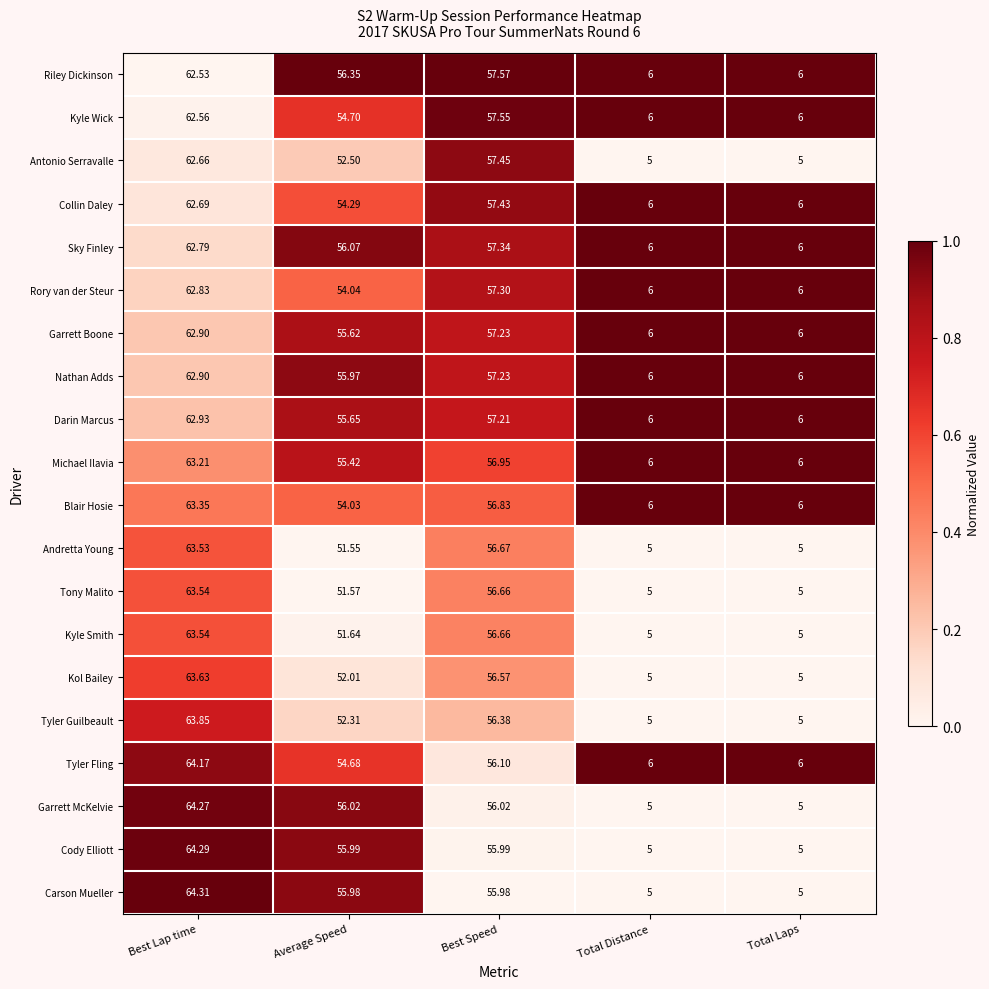

At which label is Riley Dickinson closest to 34?

Average Speed